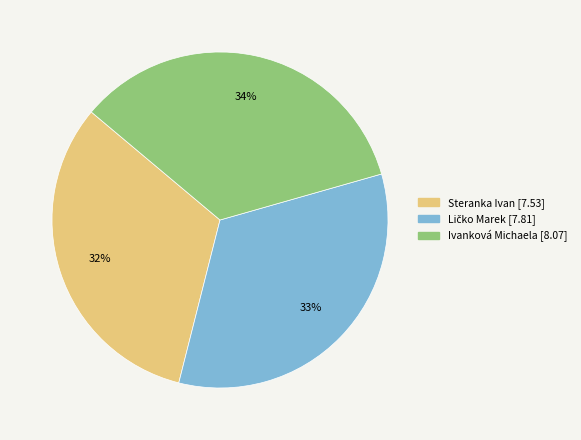

What is the ratio of the value at Ivanková Michaela to the value at Steranka Ivan?

1.1